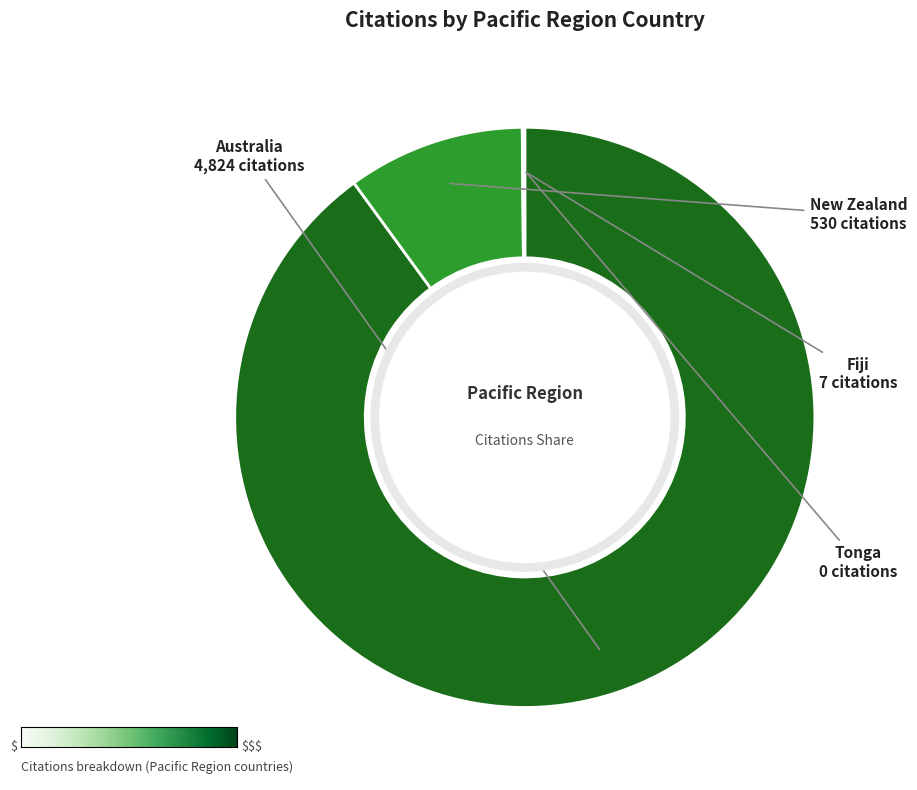

Which category accounts for the majority?

Australia